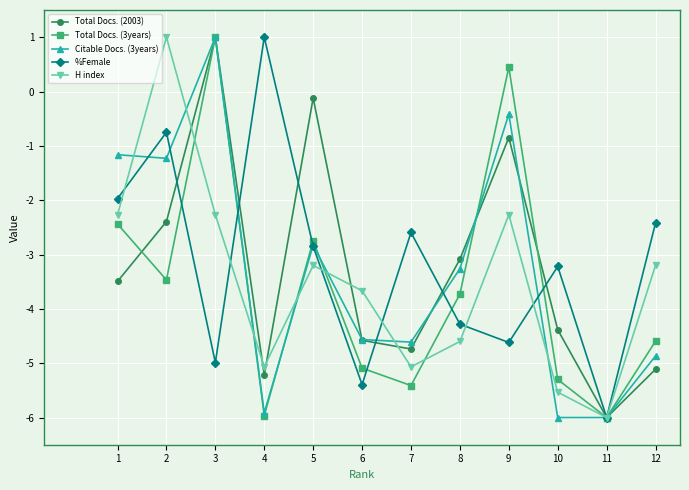

At which category is the sum across all series the highest?

3